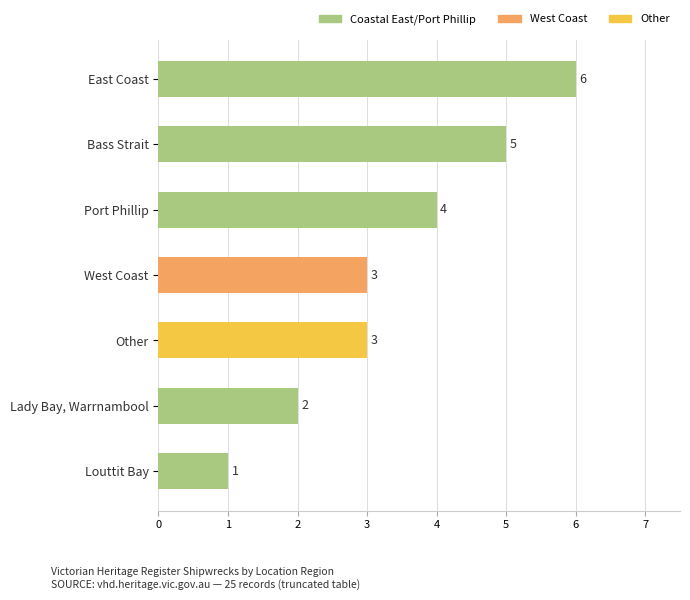

What position from the top is Louttit Bay?

7